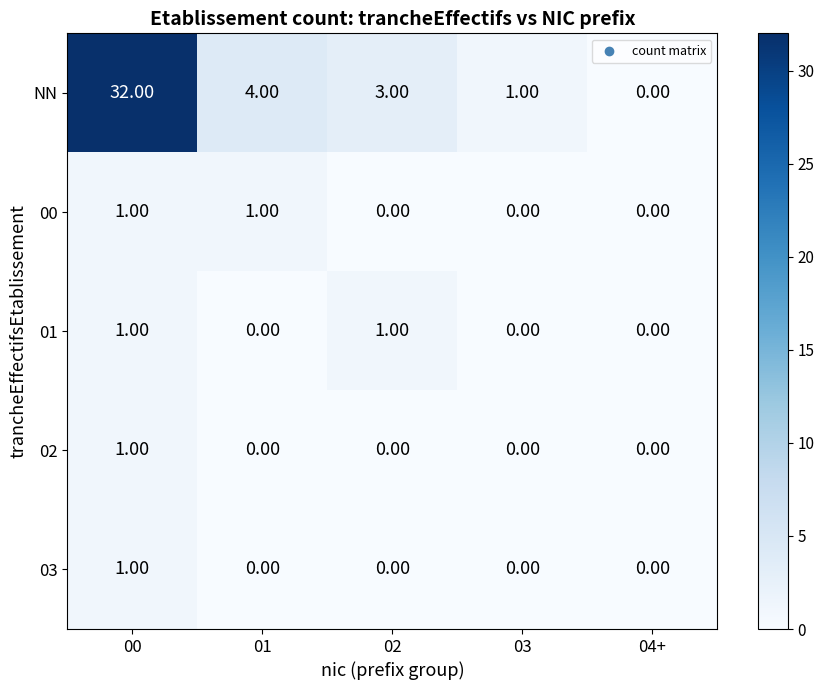

List the labels in order of NN value, largest first.

00, 01, 02, 03, 04+